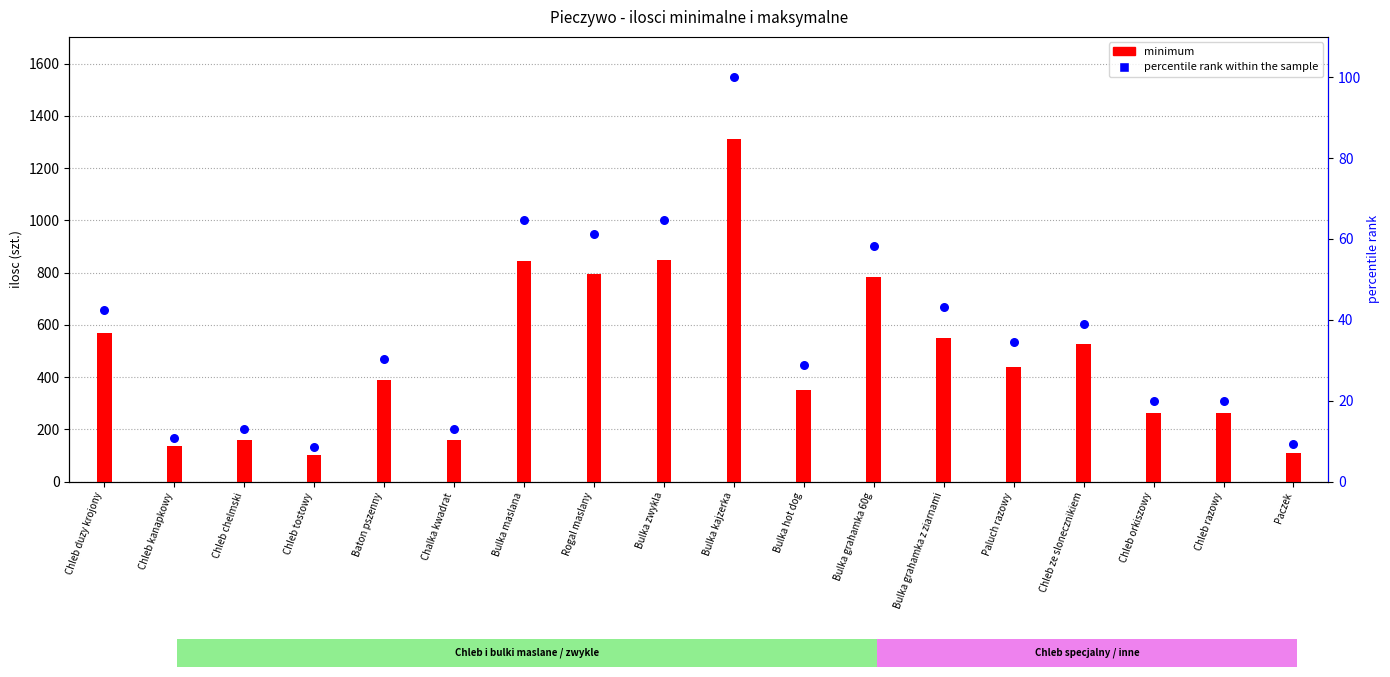

Which series reaches the maximum Y coordinate?

minimum